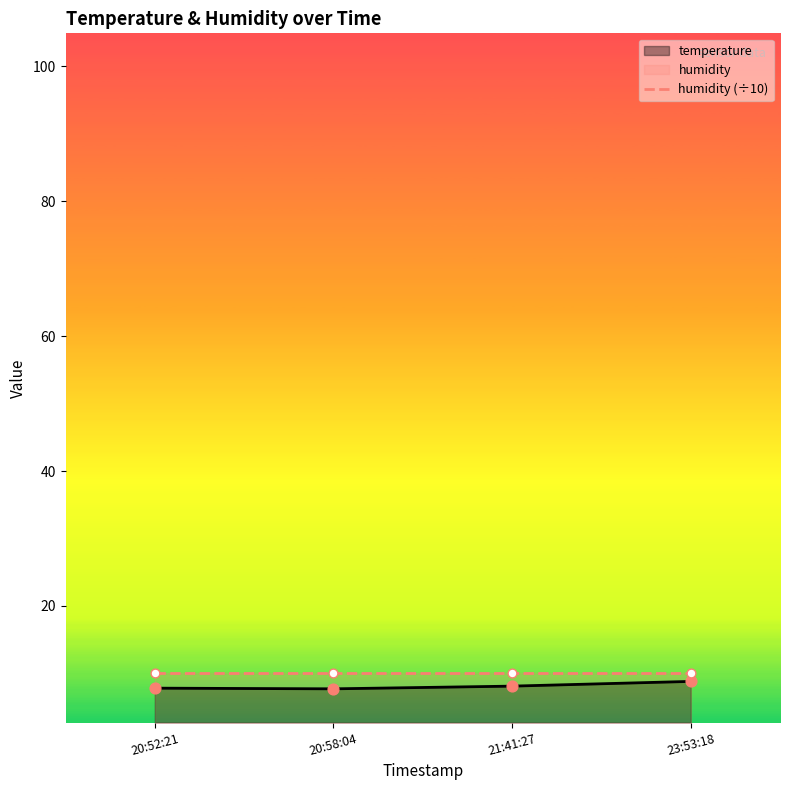

At how many categories does at least one series exceed 8?

4